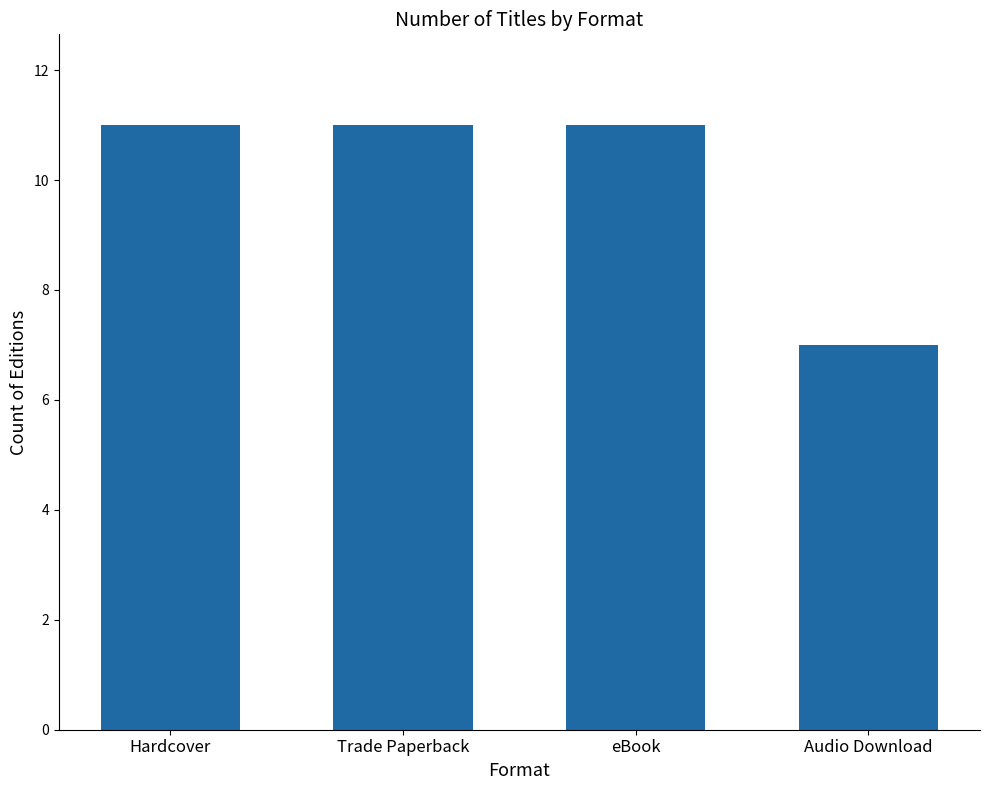

What is the ratio of the value at eBook to the value at Audio Download?

1.6